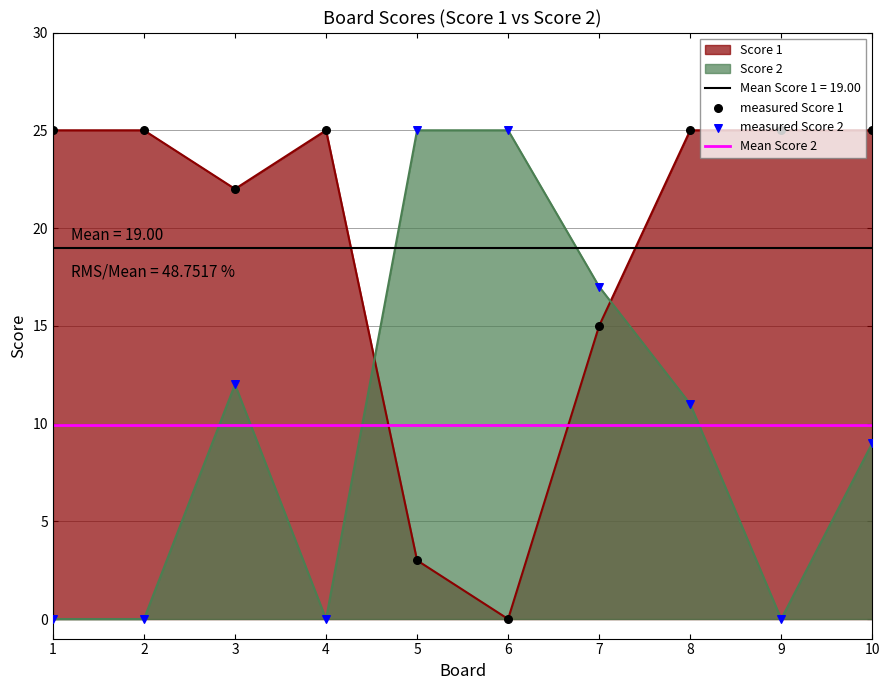

Which series has the largest total across all categories?

Score 1